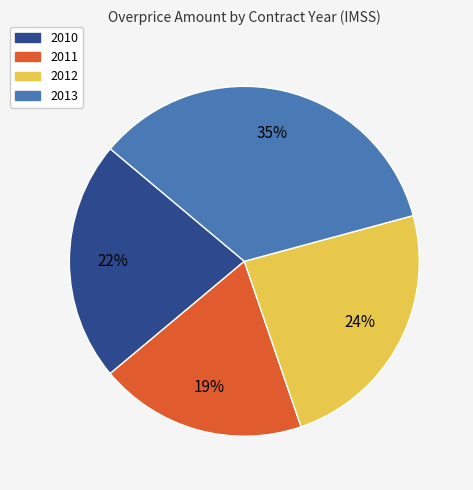

Rank the categories by value from lowest to highest.

2011, 2010, 2012, 2013